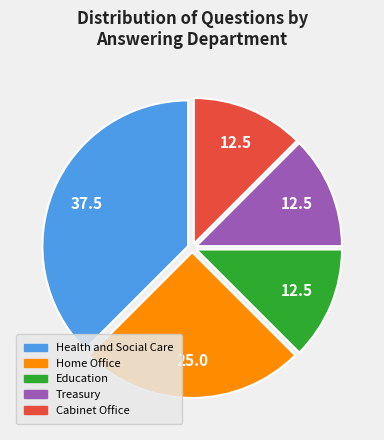

Is it true that Home Office is 19% of the pie?

False